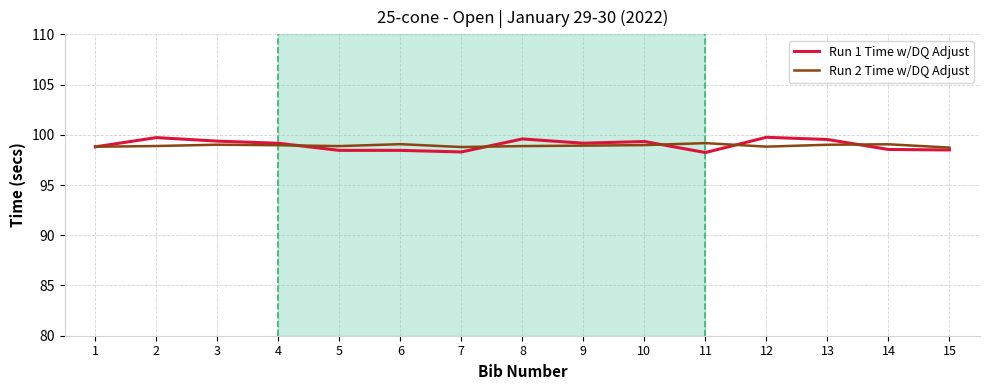

At 7, list the series in order from smallest to largest.

Run 1 Time w/DQ Adjust, Run 2 Time w/DQ Adjust